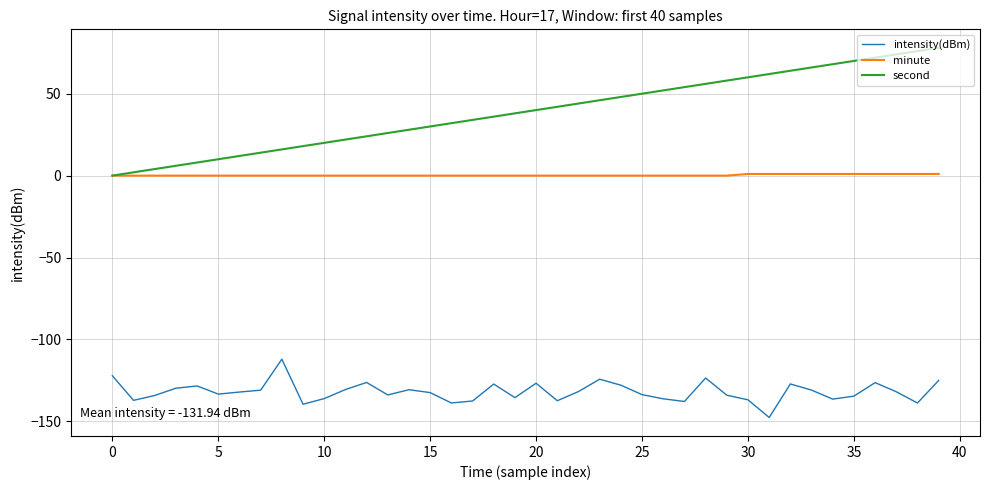

Rank the series by their average value, from lowest to highest.

intensity(dBm), minute, second